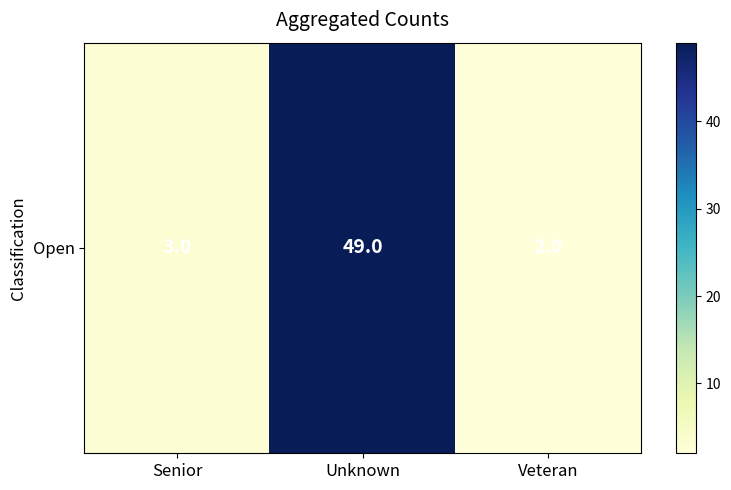

Rank the categories by value from lowest to highest.

Veteran, Senior, Unknown